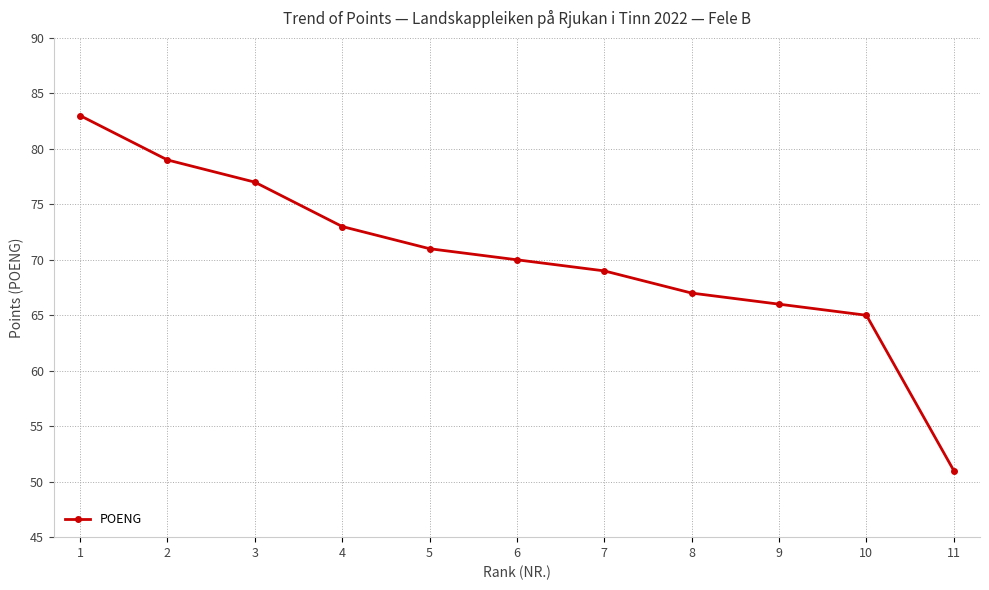

Between 7 and 8, which is larger?

7